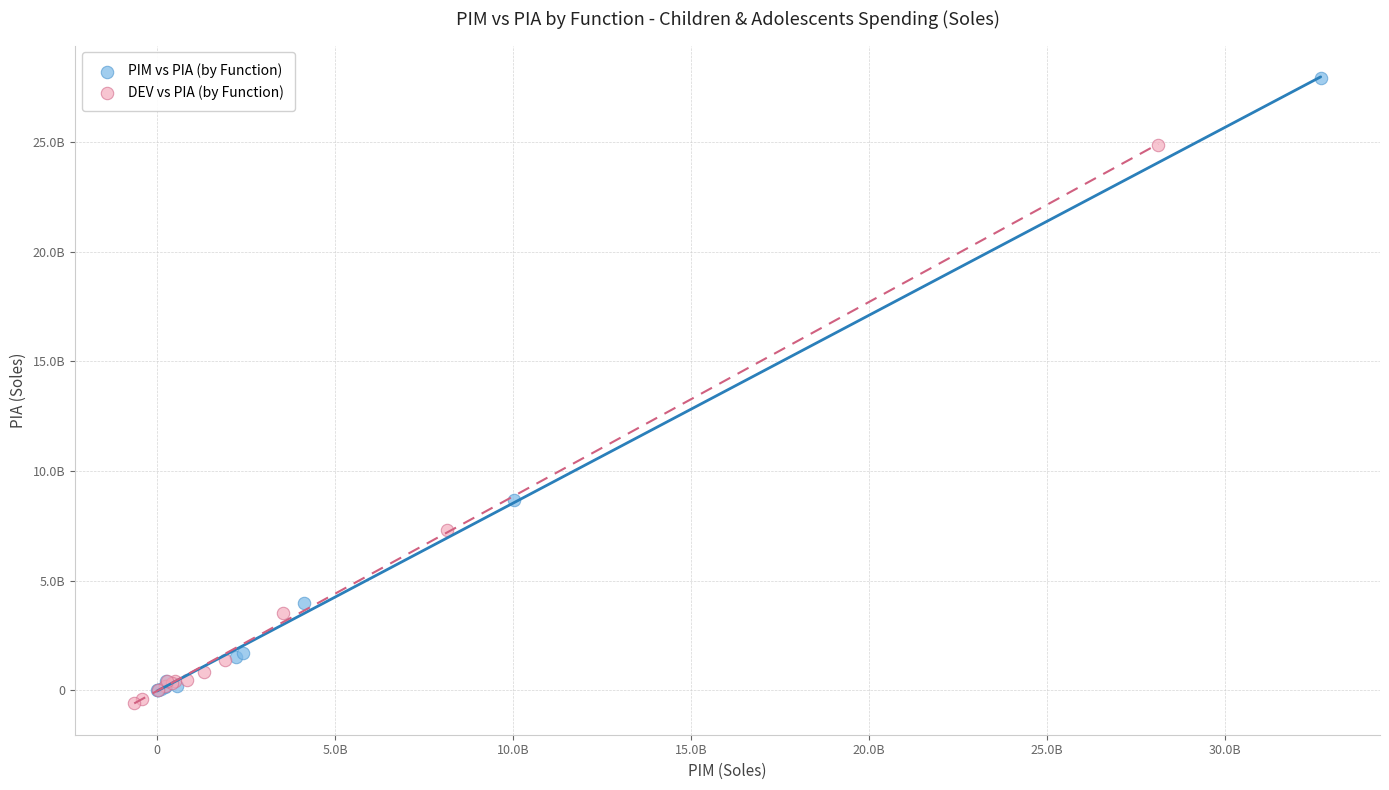

What are all the series names shown in the legend?

PIM vs PIA (by Function), DEV vs PIA (by Function)